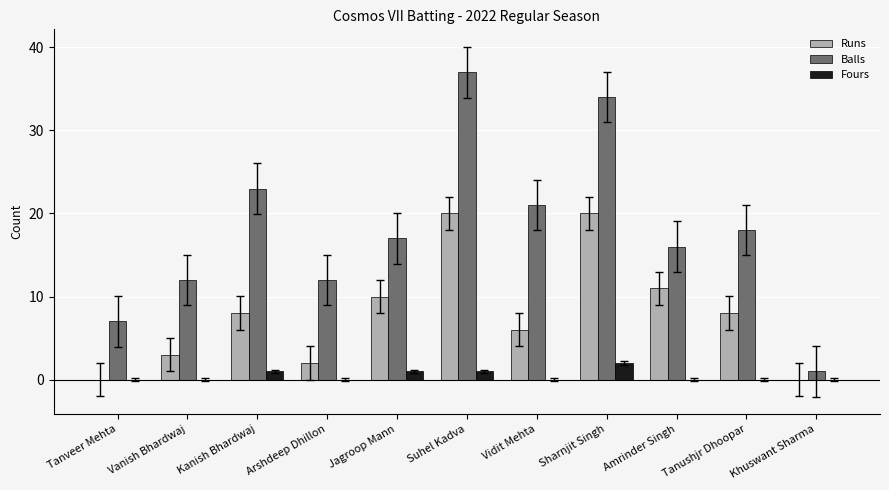

What is the approximate value of Runs at Vanish Bhardwaj, to the nearest 5?

5